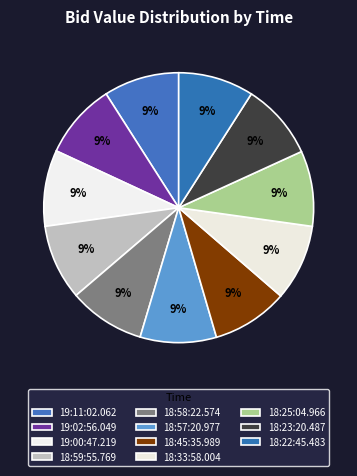

Do 18:25:04.966 and 19:00:47.219 together represent more than half of the pie?

No